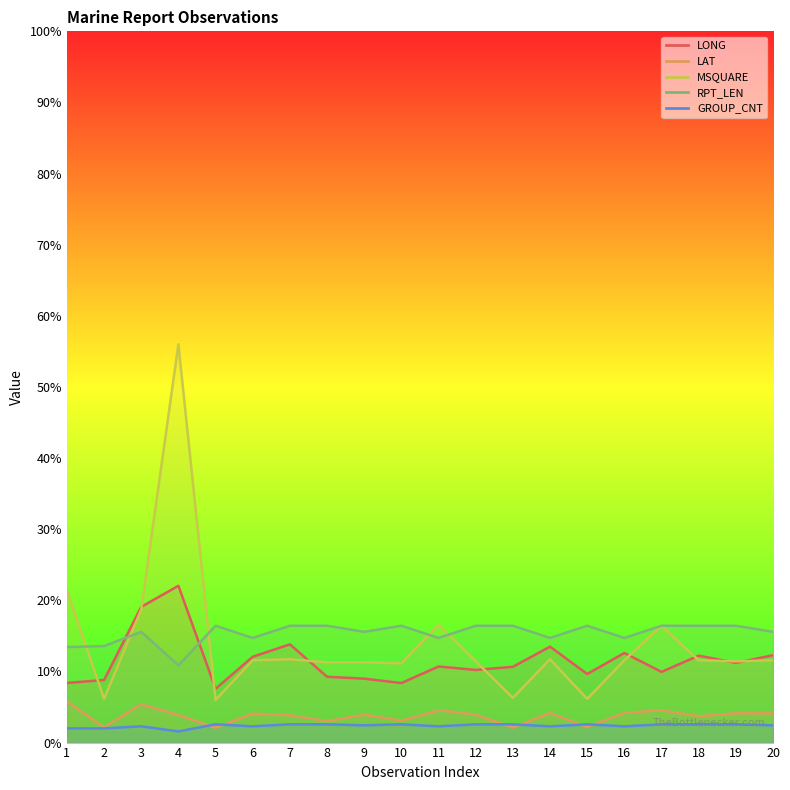

What is the average value of the GROUP_CNT series?

16.6